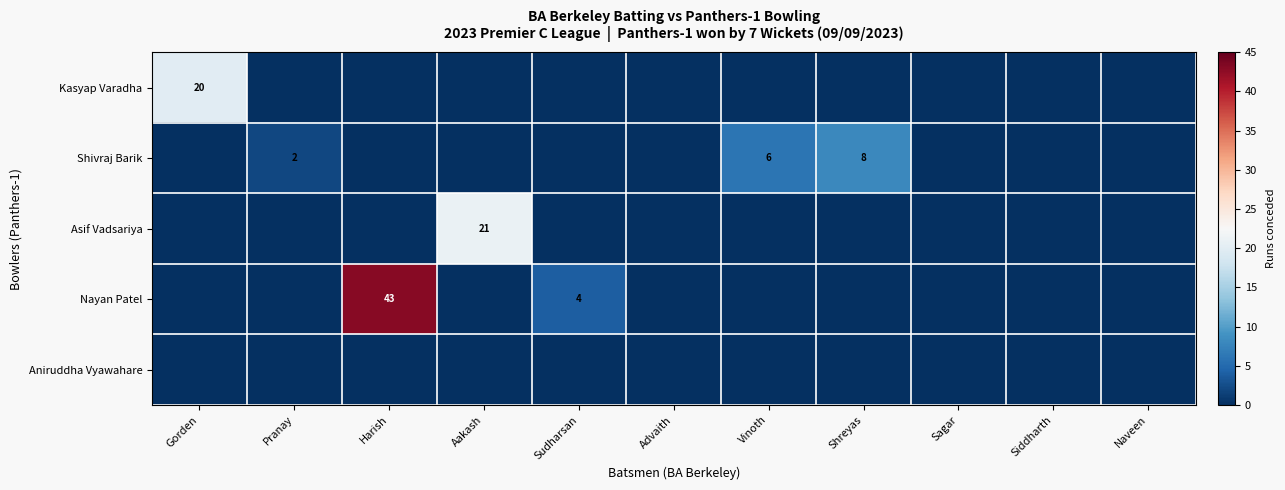

At which category does the chart reach its peak across all series?

Harish